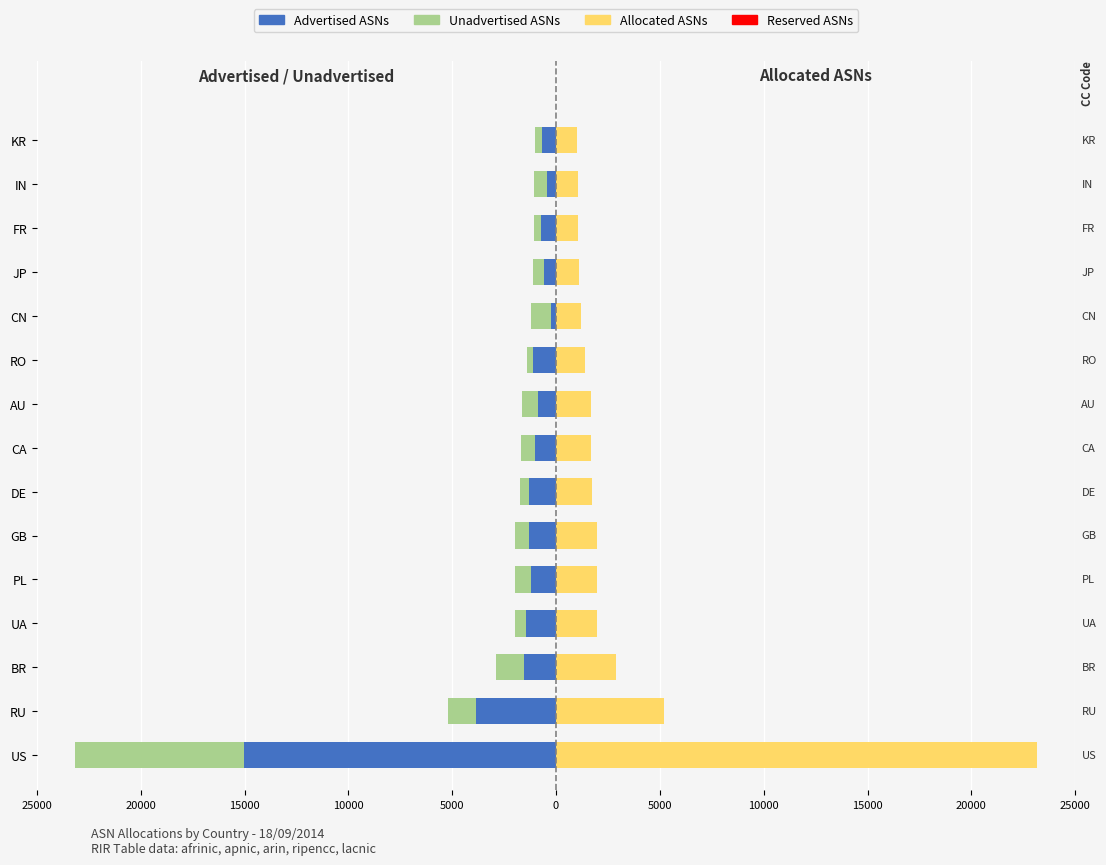

How many values in the Advertised ASNs series exceed -1102?

7